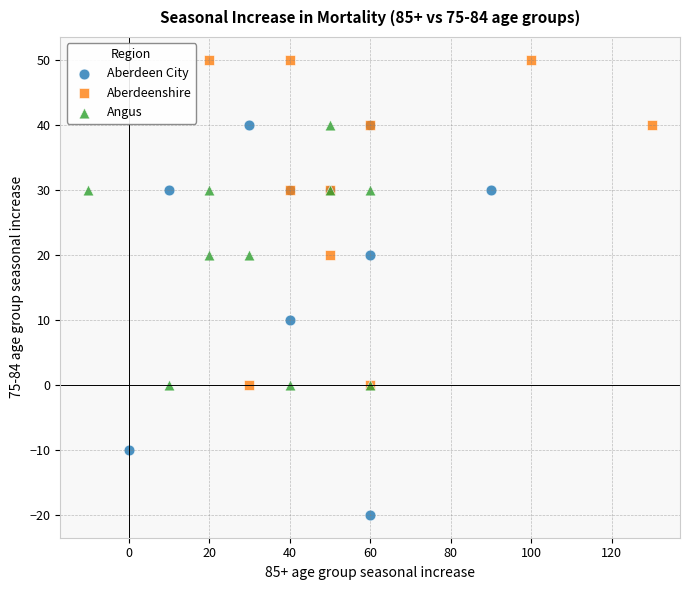

What are all the series names shown in the legend?

Aberdeen City, Aberdeenshire, Angus